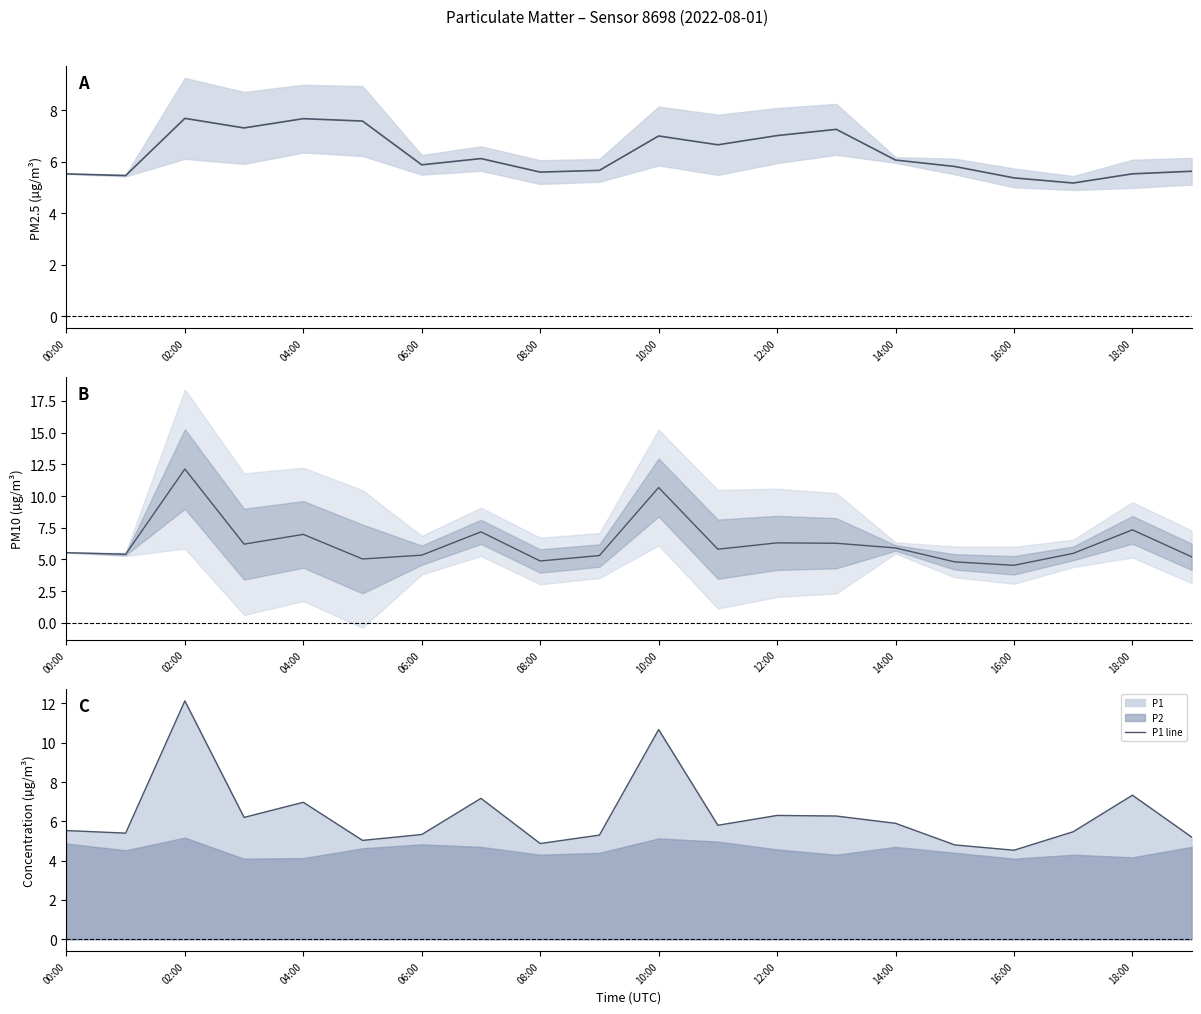

True or false: P1 line and P1 cross at least once.

False